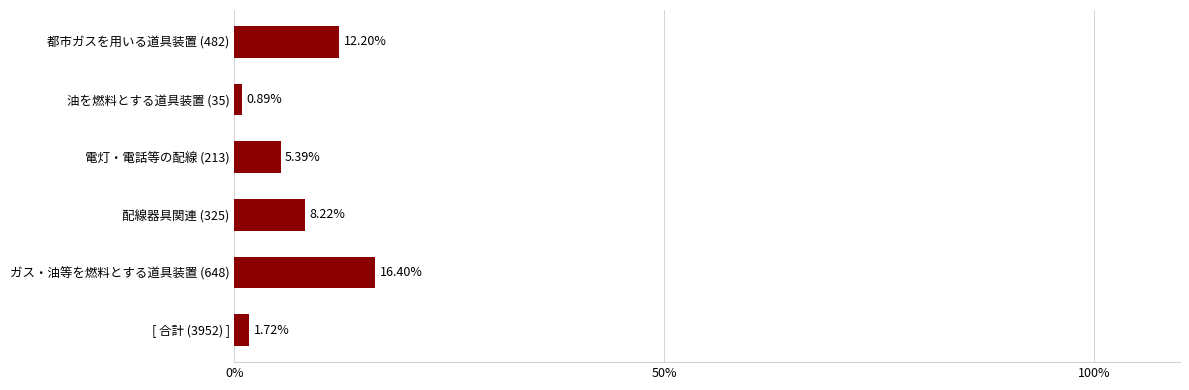

How many data points are above 8?

3